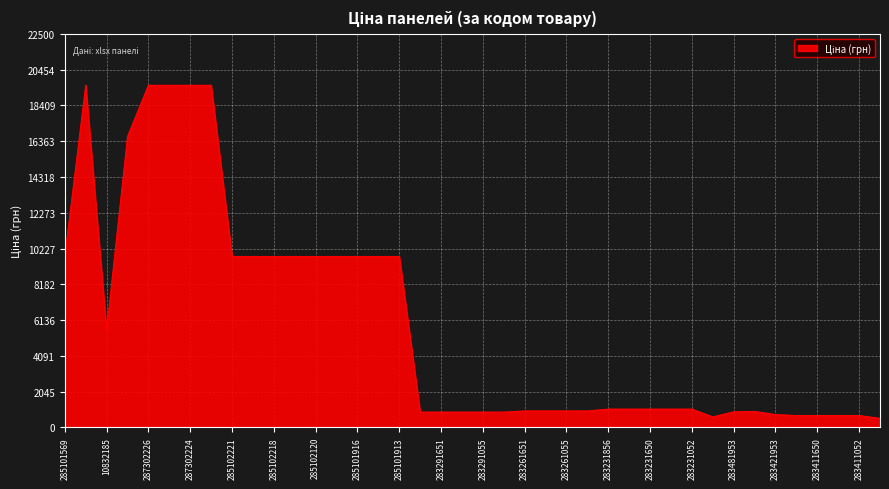

Does the chart display data point markers on the line(s)?

No